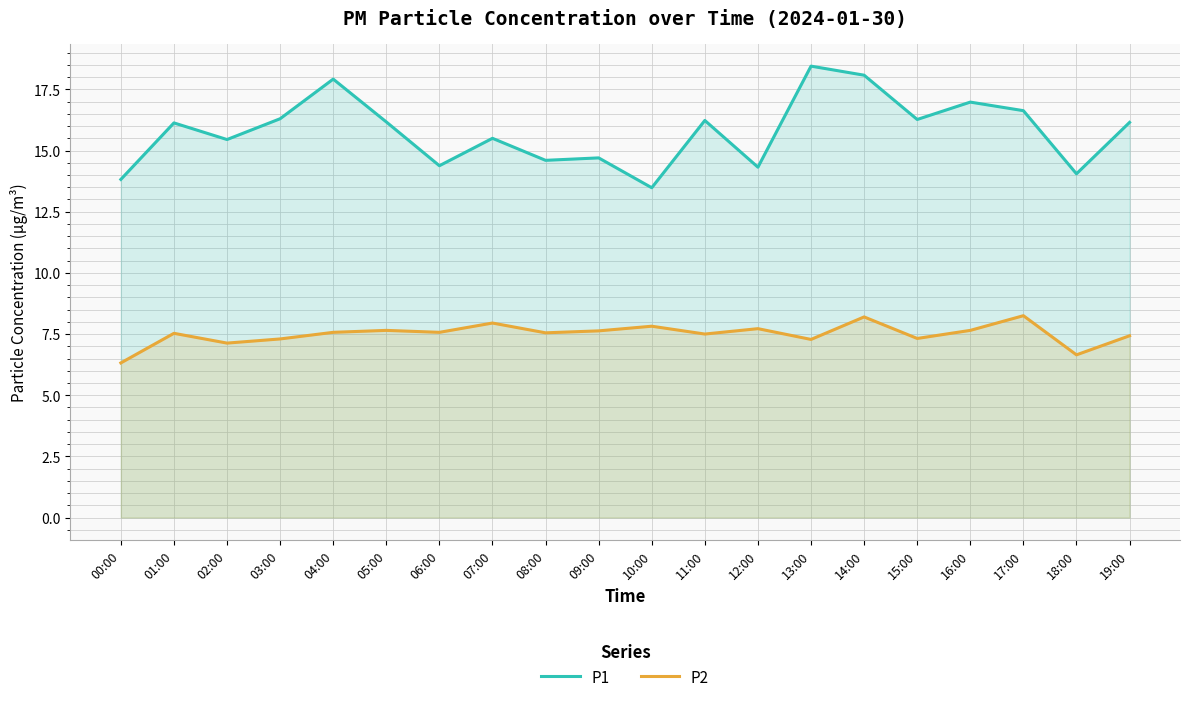

In P2, how many points are higher than both neighbors (excluding endpoints)?

7